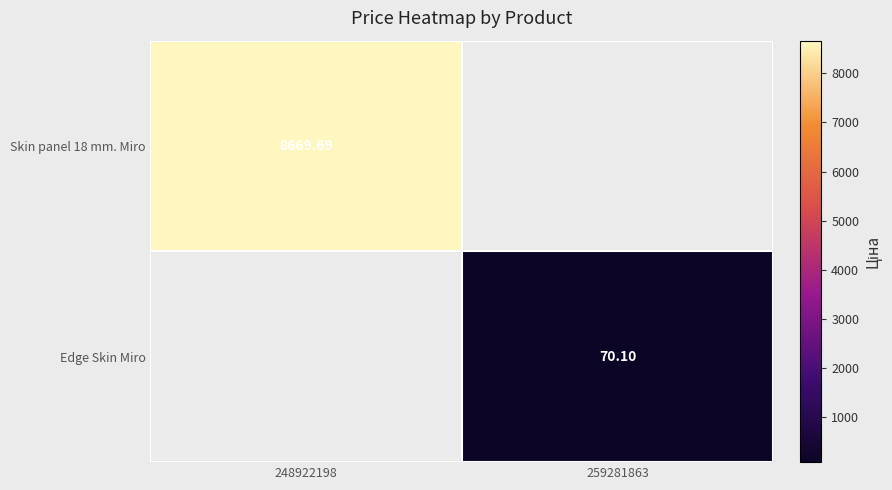

How many categories are shown in the chart?

2